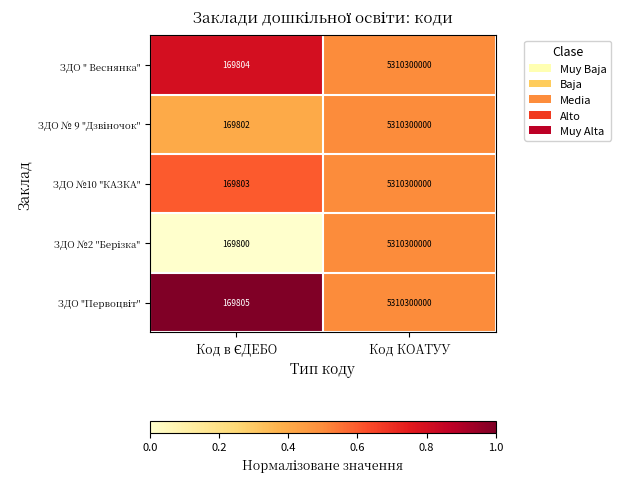

What is the approximate value of ЗДО №10 "КАЗКА" at Код КОАТУУ, to the nearest 10?

5310300000